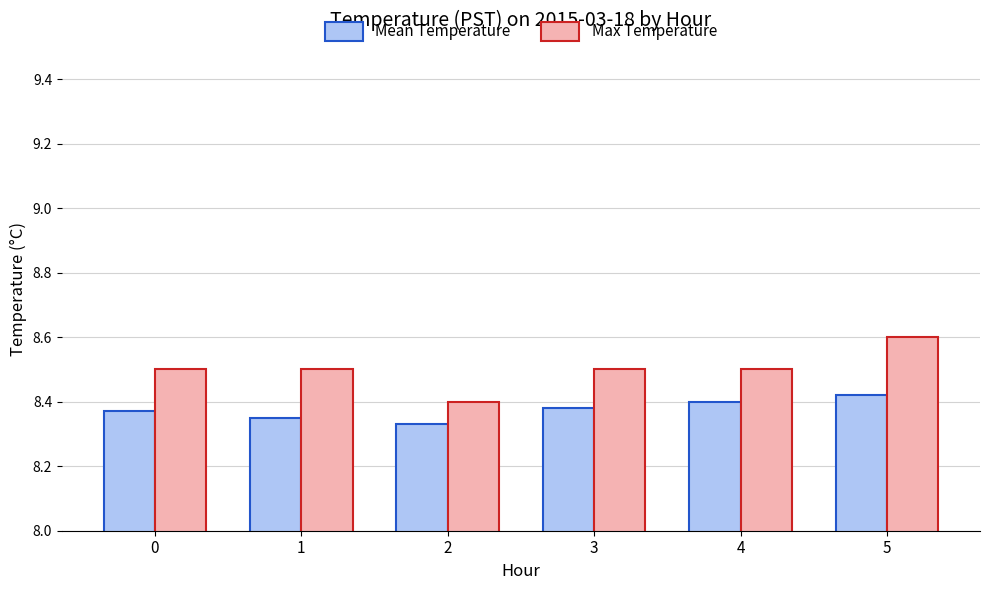

Is the value of Max Temperature at 1 greater than the value of Mean Temperature at 3?

Yes